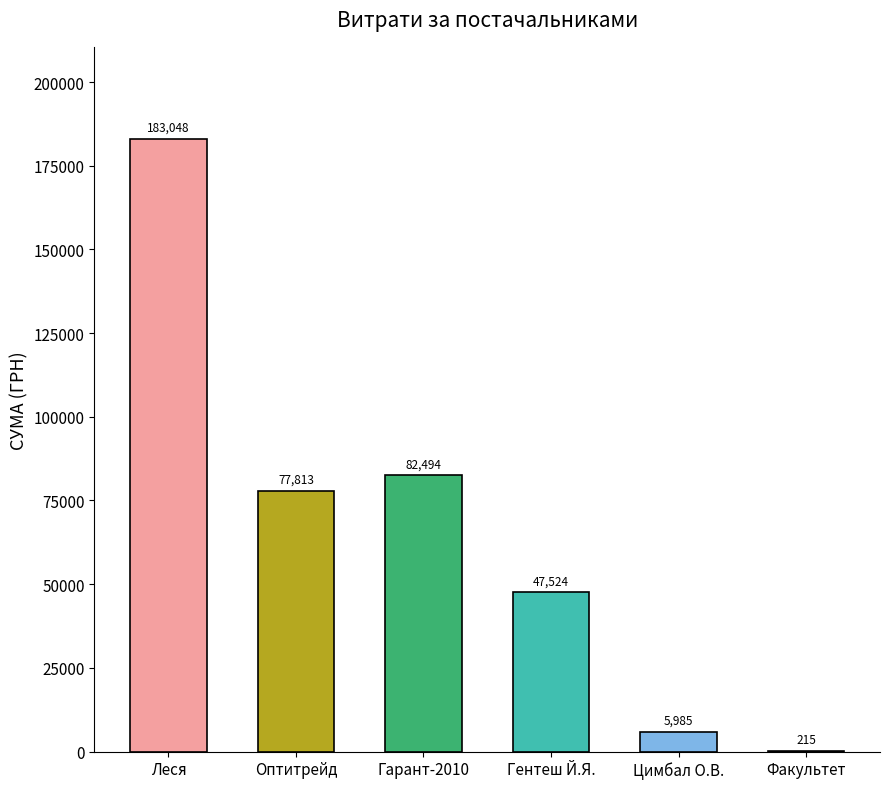

How many categories are shown in the chart?

6